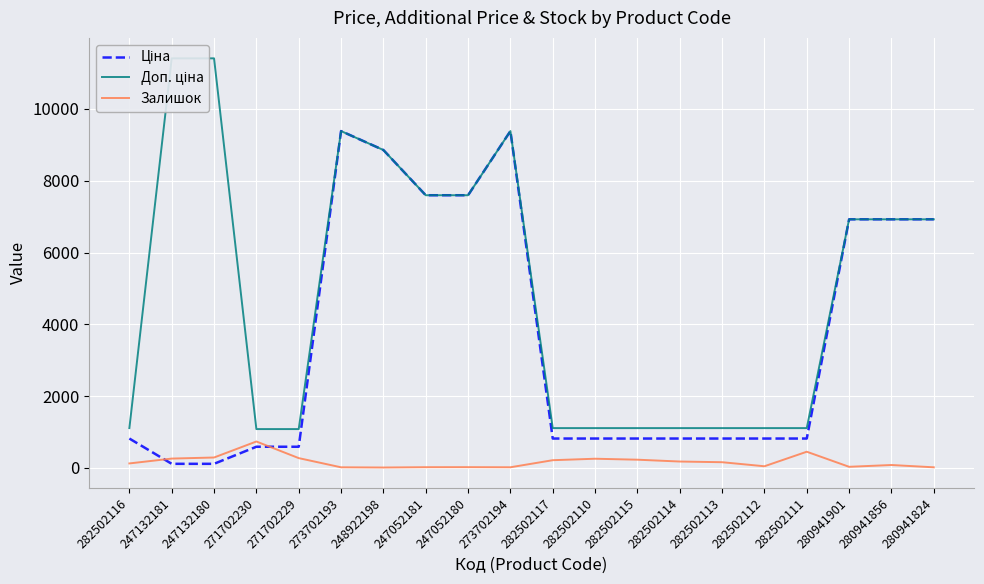

How many data points in Залишок are less than 159?

10